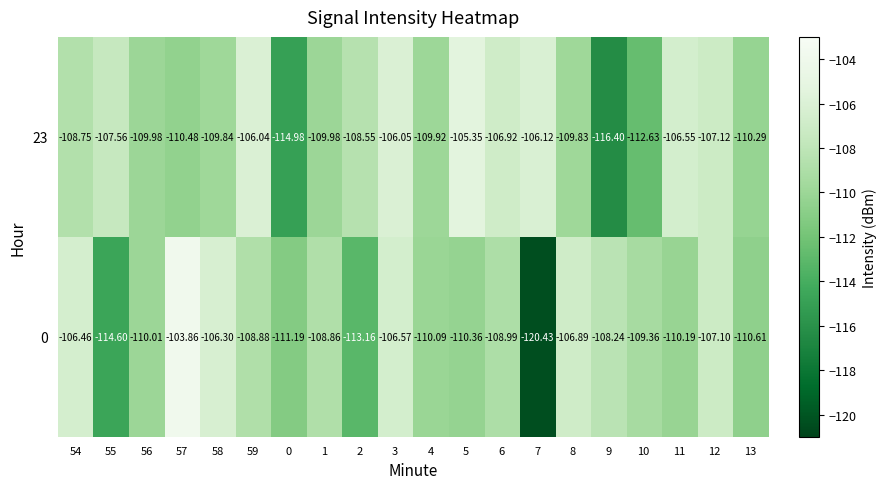

How many values in the 0 series exceed -108?

6